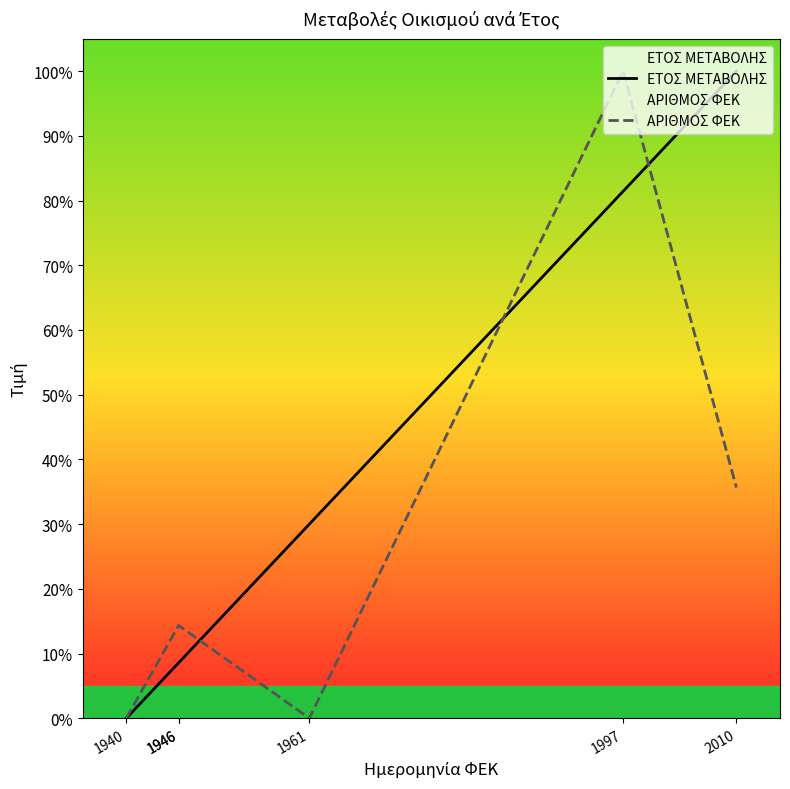

At which label does ΑΡΙΘΜΟΣ ΦΕΚ first exceed 14?

1946